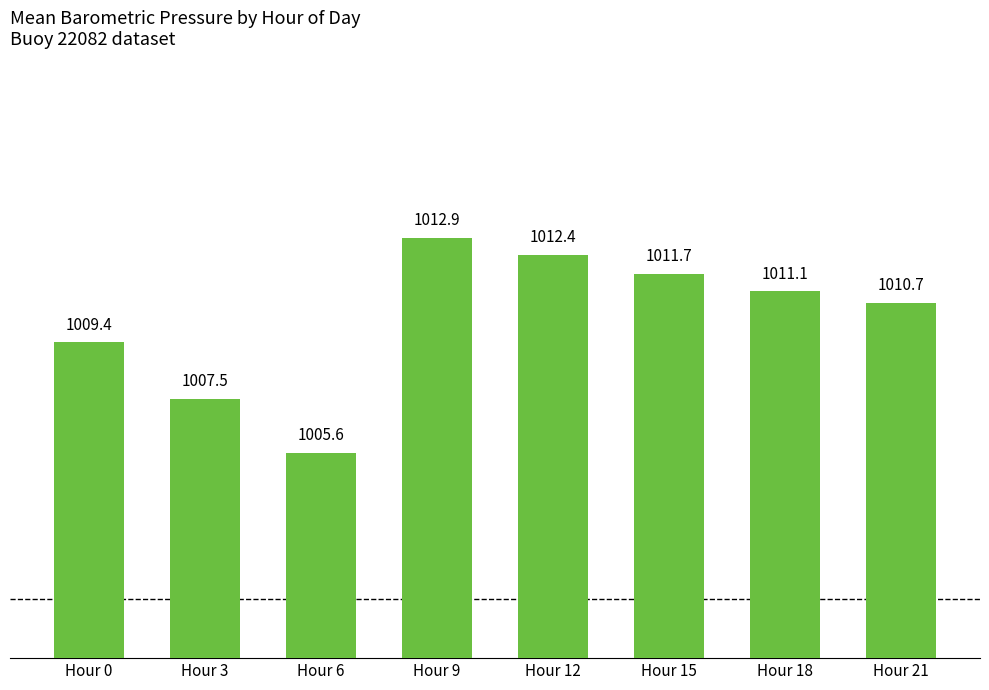

Count the number of data series in this chart.

1